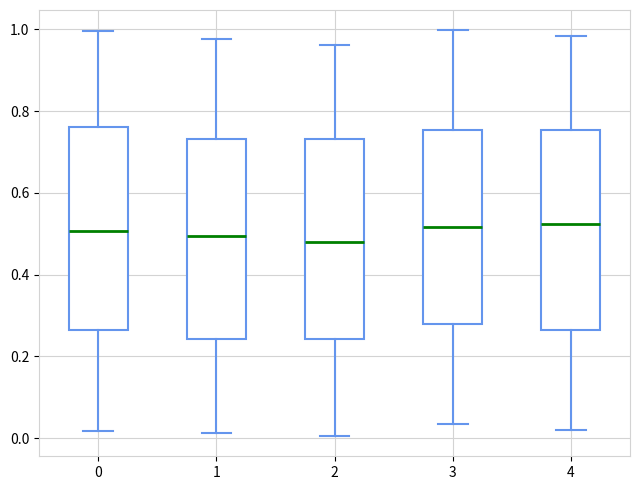

Where is the upper edge of the box at x = 4 on the y-axis? The values are not printed on the chart, so give them approximately, as read against the axis.

0.76